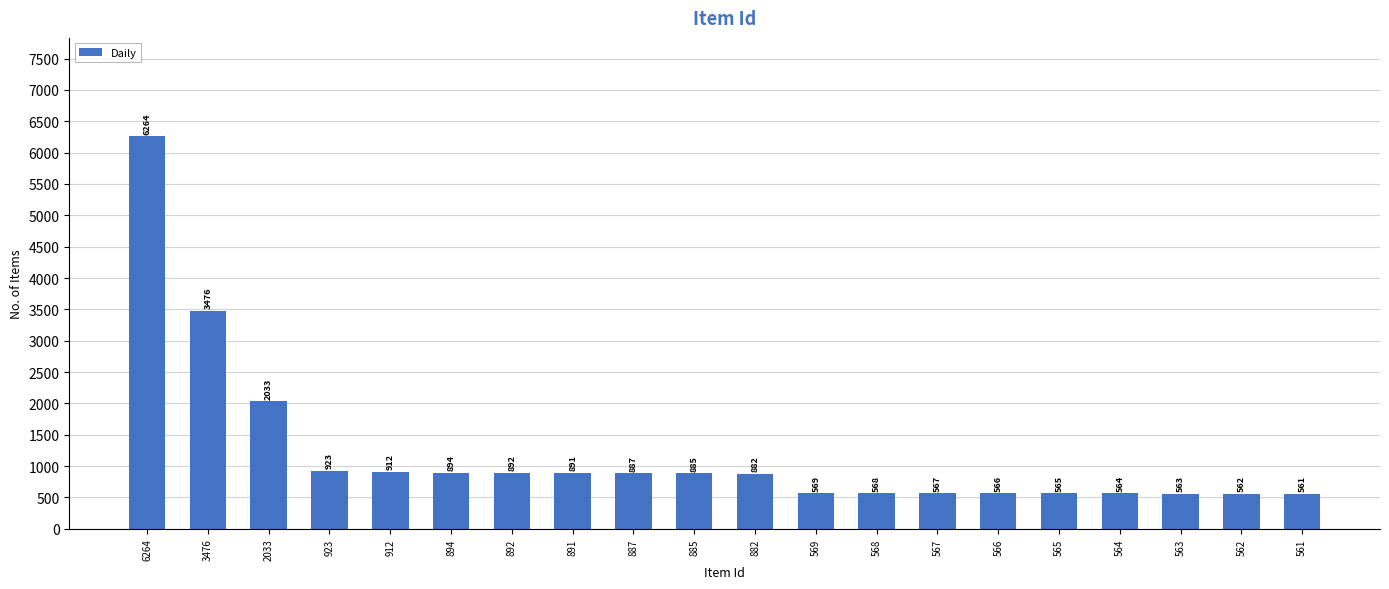

Reading left to right, extract all data points from this chart.

6264=6264	3476=3476	2033=2033	923=923	912=912	894=894	892=892	891=891	887=887	885=885	882=882	569=569	568=568	567=567	566=566	565=565	564=564	563=563	562=562	561=561